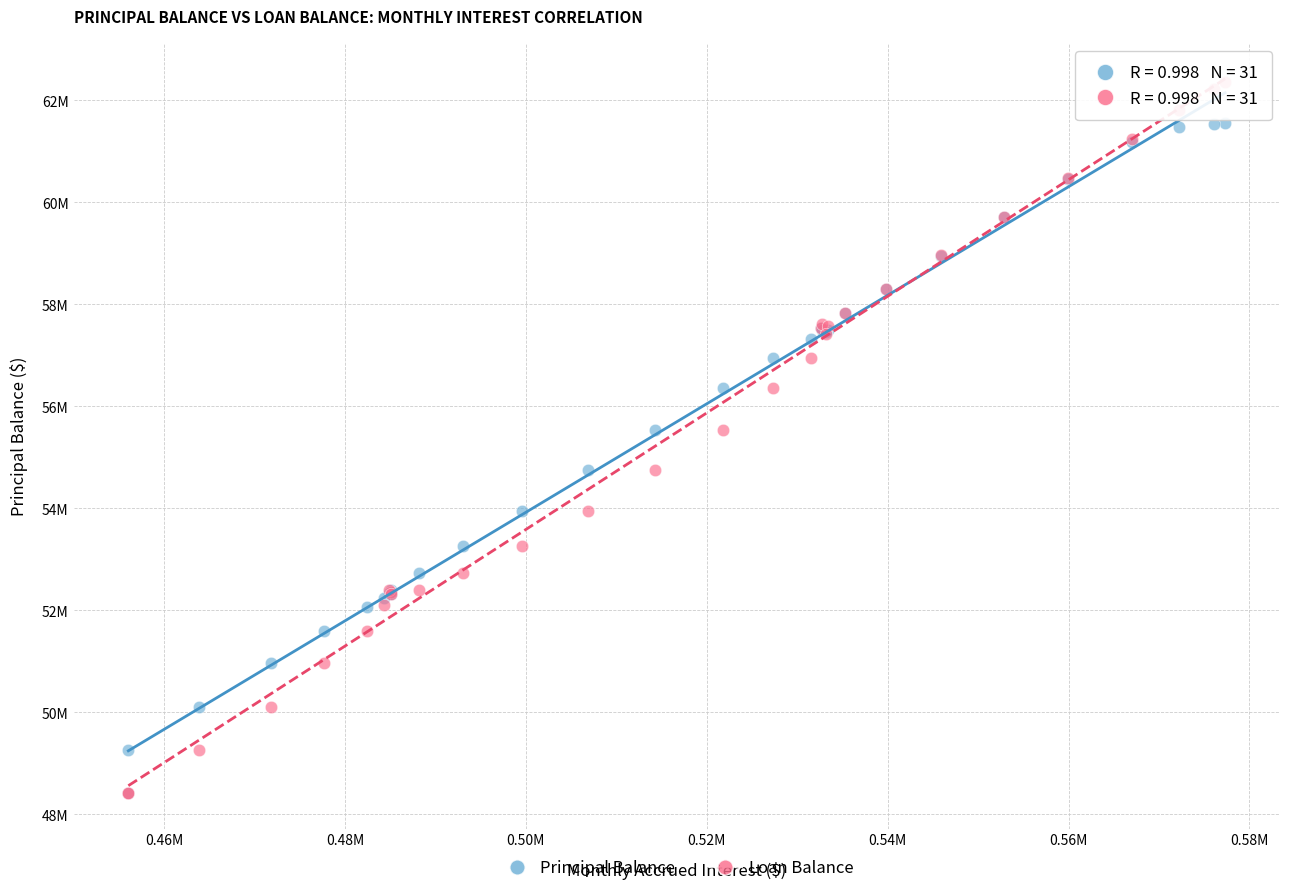

Which series has the largest Y range (max minus min)?

Loan Balance